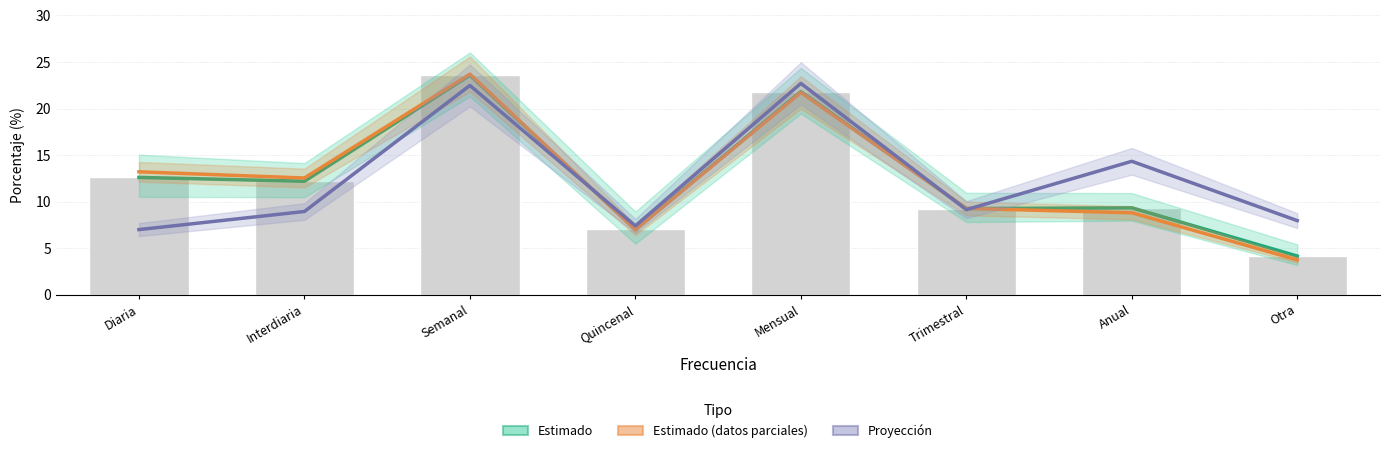

What is the difference between the highest and lowest values at Otra?

4.2